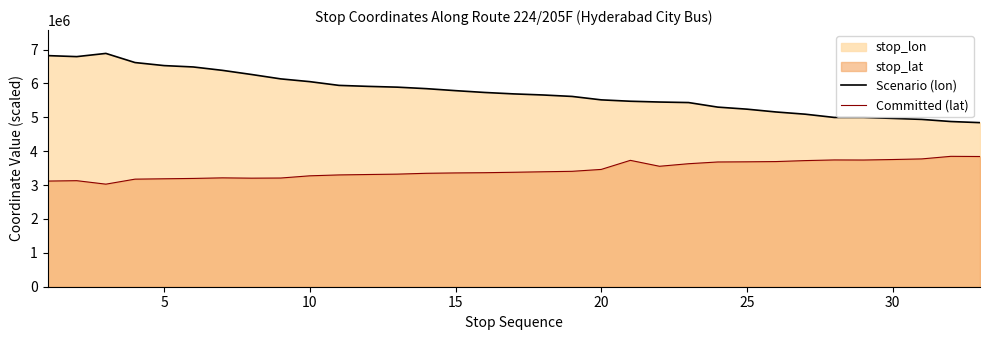

What is the lowest value of the Scenario (lon) series?

4844300.0